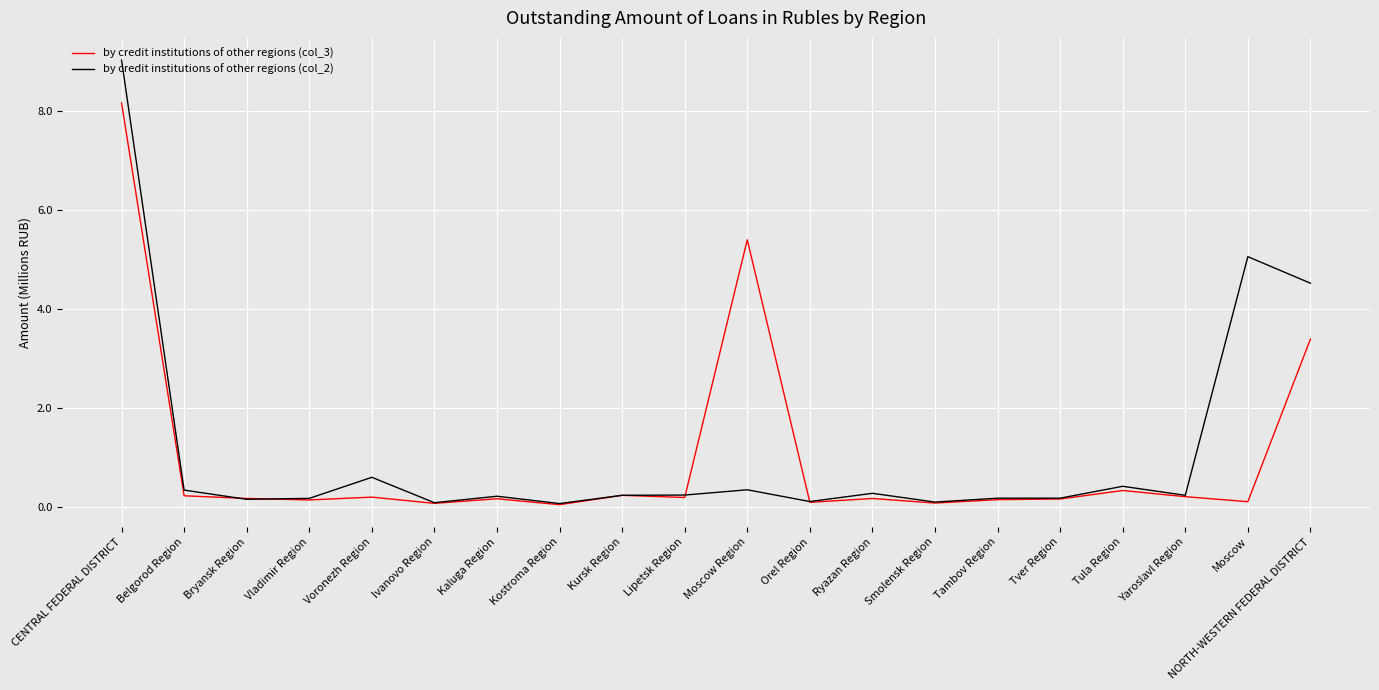

Is the value of by credit institutions of other regions (col_2) at Moscow Region greater than the value of by credit institutions of other regions (col_3) at Moscow Region?

No